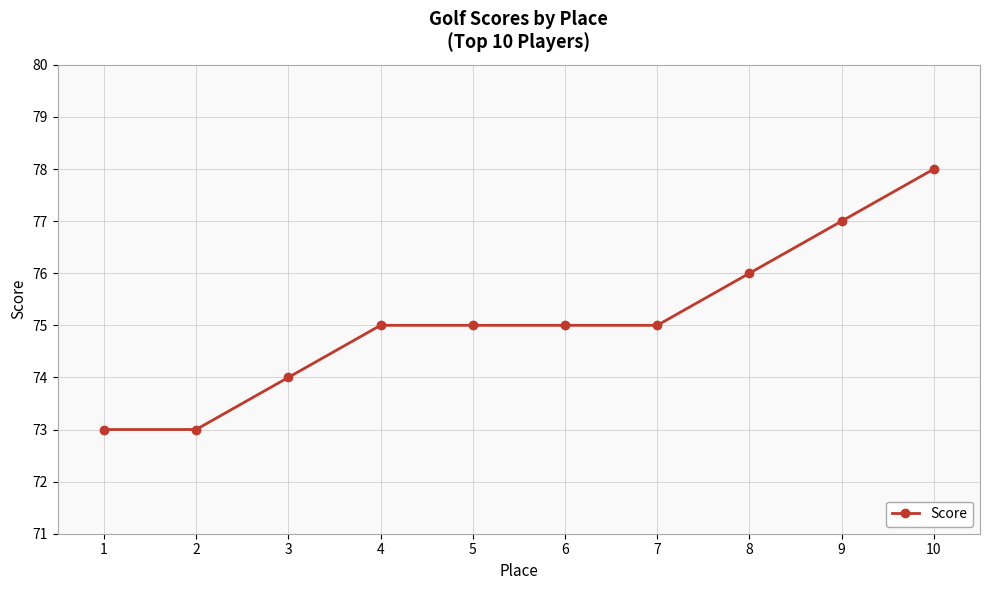

True or false: the data shows 52 at 4.

False